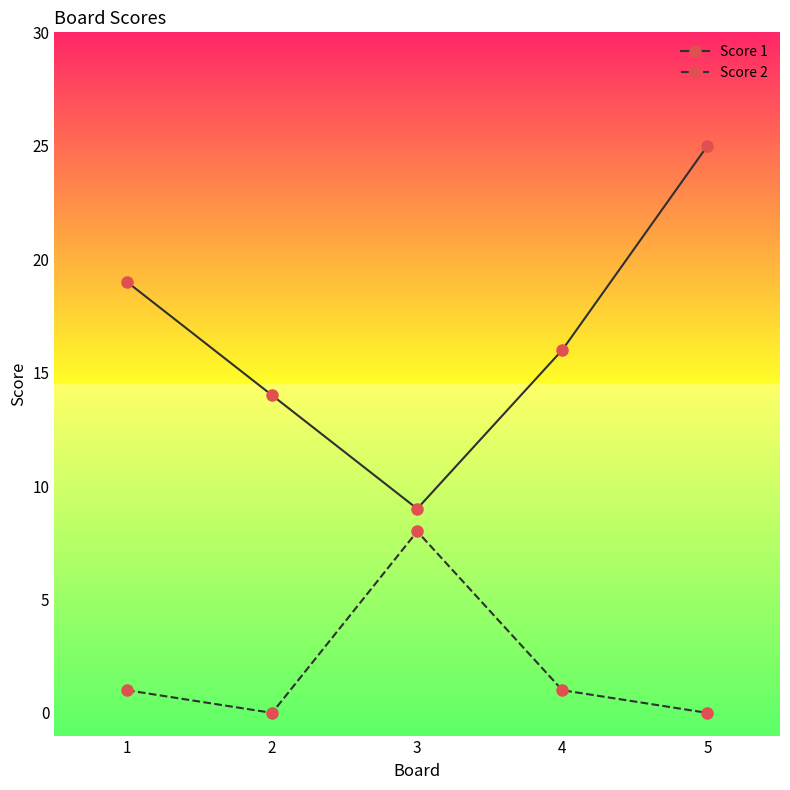

Reading left to right, transcribe all the data shown in this chart.

Score 1: 19	14	9	16	25
Score 2: 1	0	8	1	0